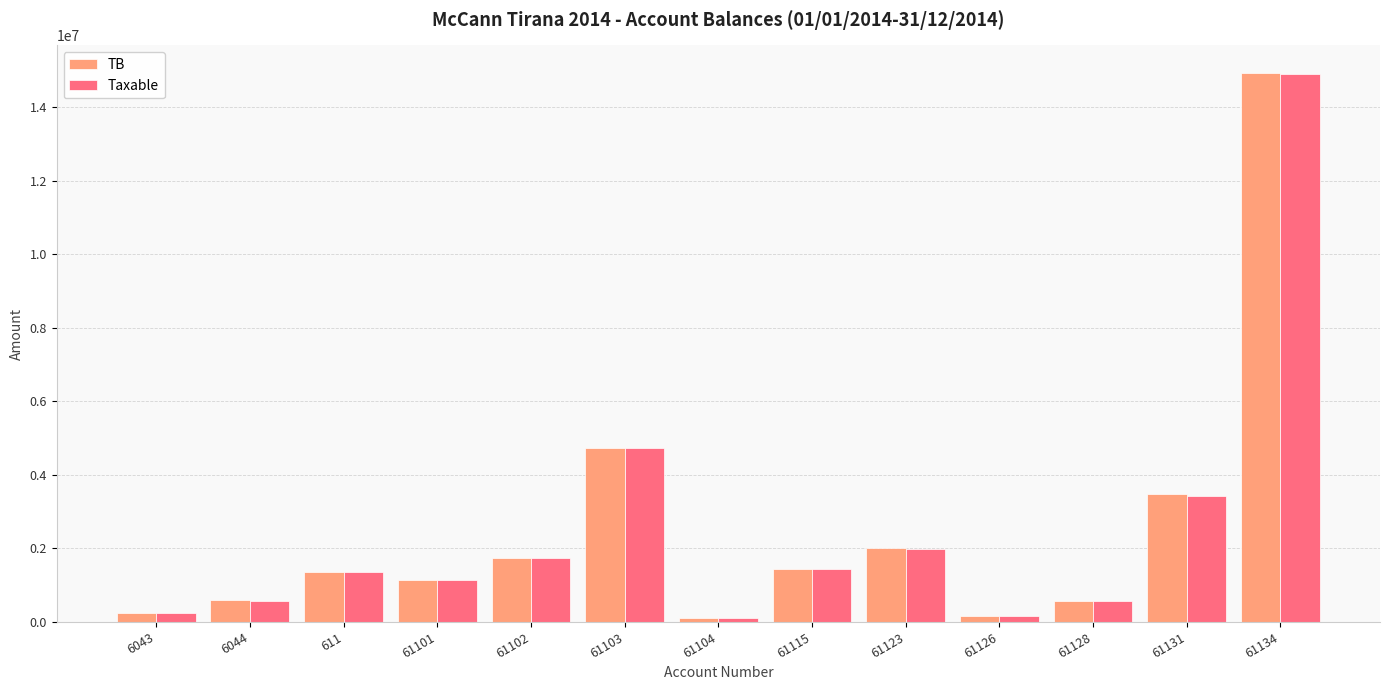

What position from the left is 61134?

13